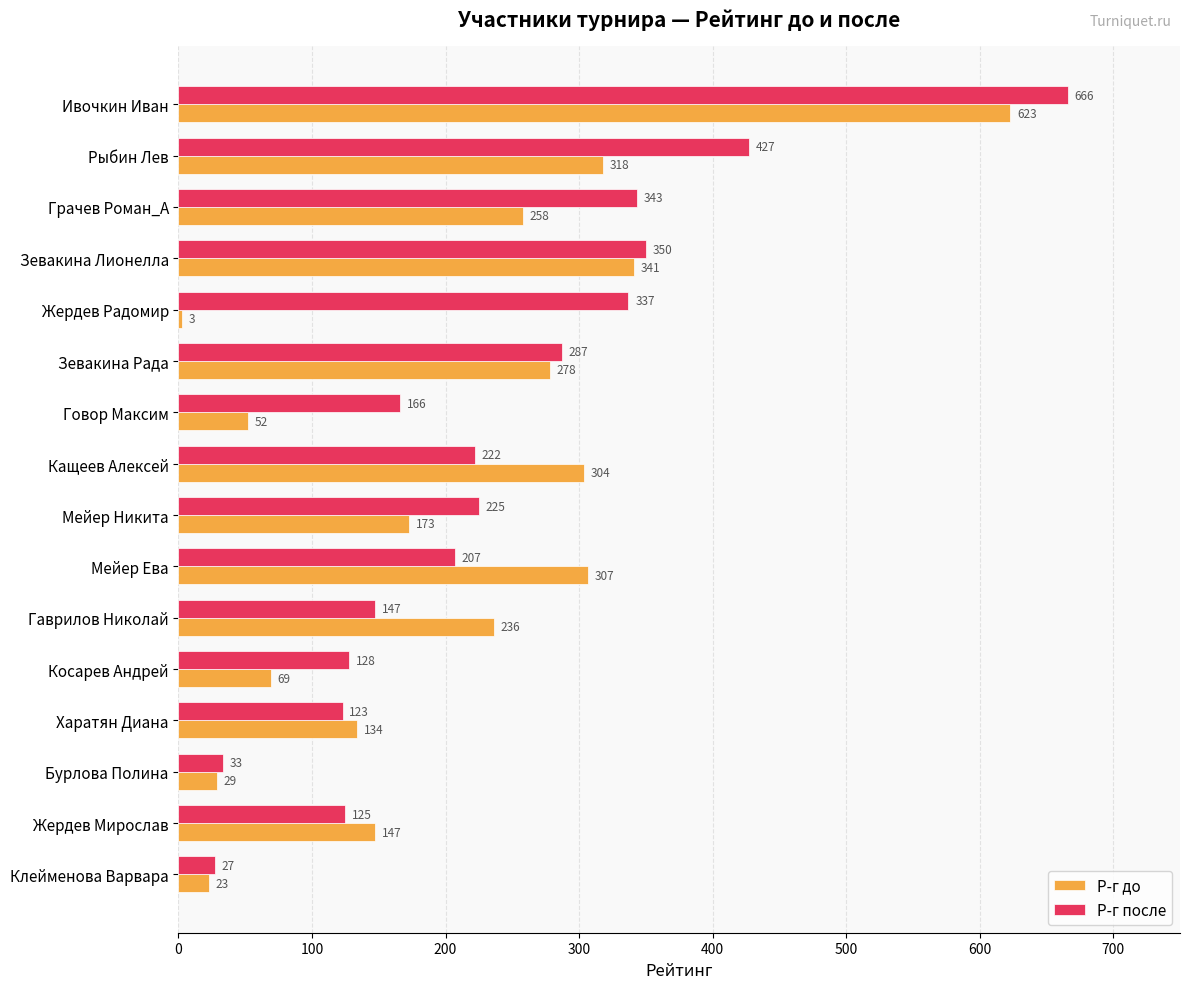

At which label is Р-г до closest to 313?

Рыбин Лев